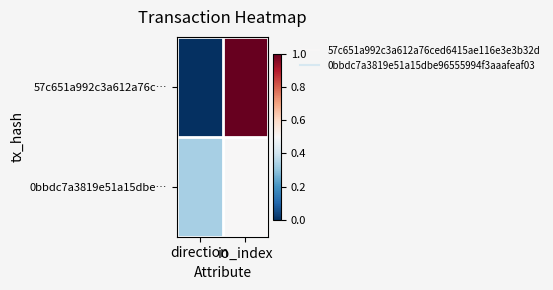

Which series has the largest range (max minus min)?

57c651a992c3a612a76c…